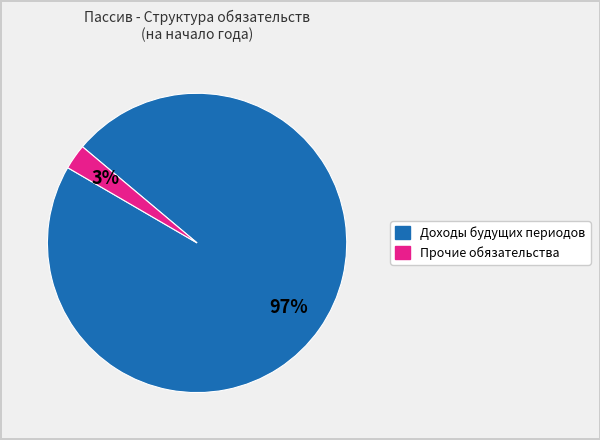

To the nearest percent, what is the average slice percentage?

50%